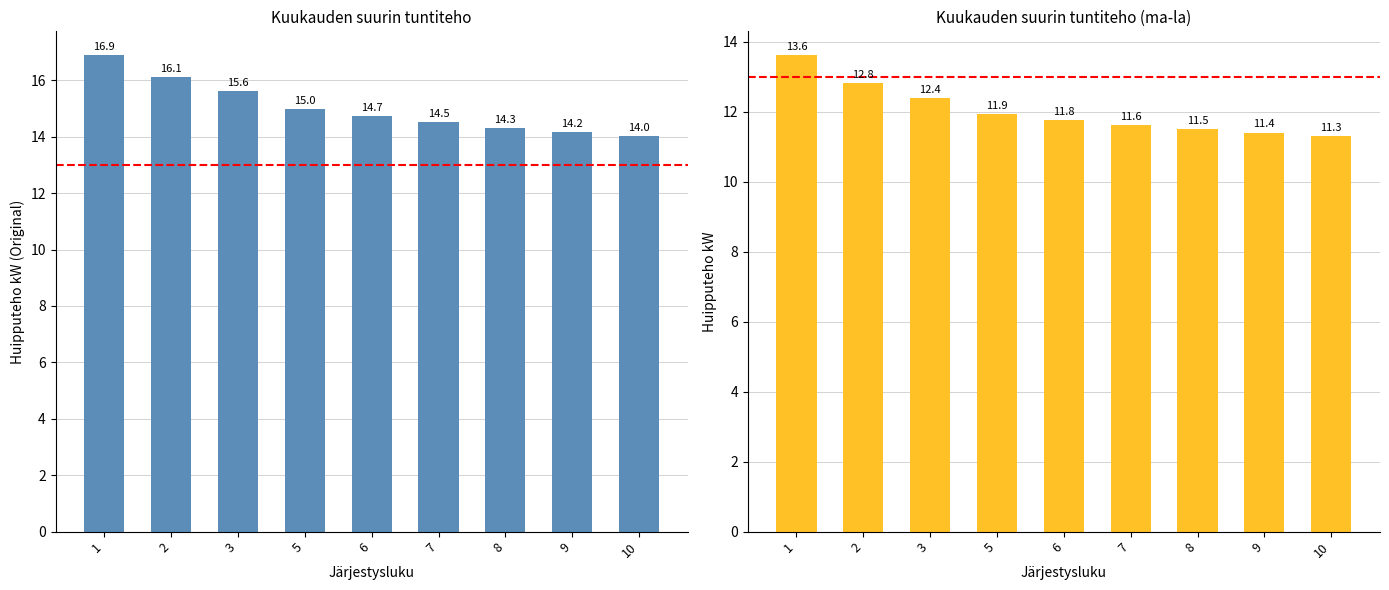

What is the difference between the highest and lowest values at 2?

3.3